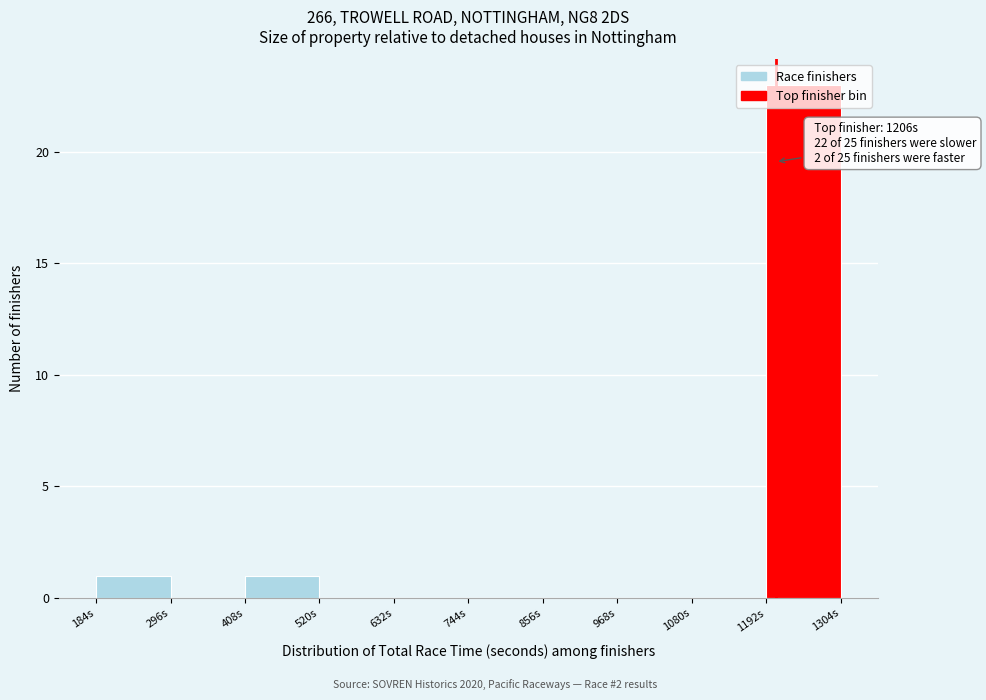

Which range on the x-axis has the tallest bar?

1200 to 1300